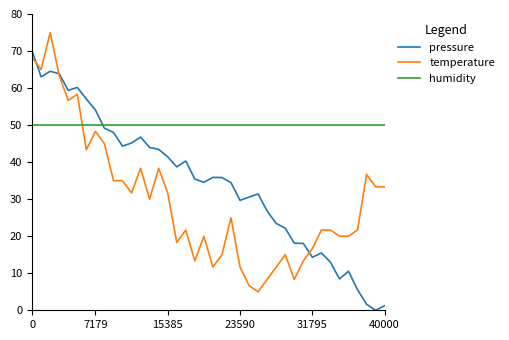

How many intersections are there between humidity and temperature?

1